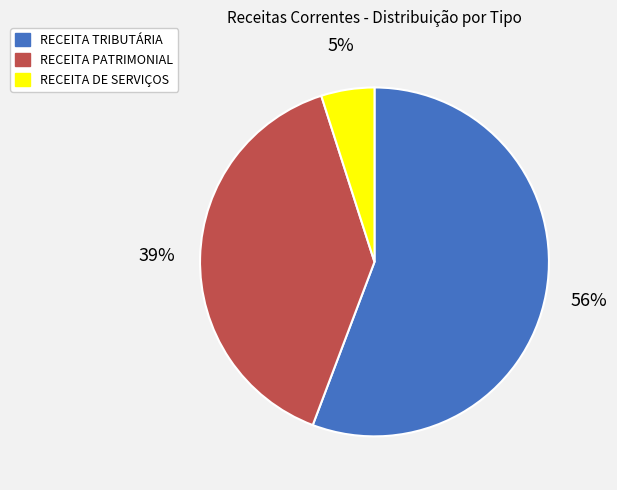

Count the number of slices in the pie.

3